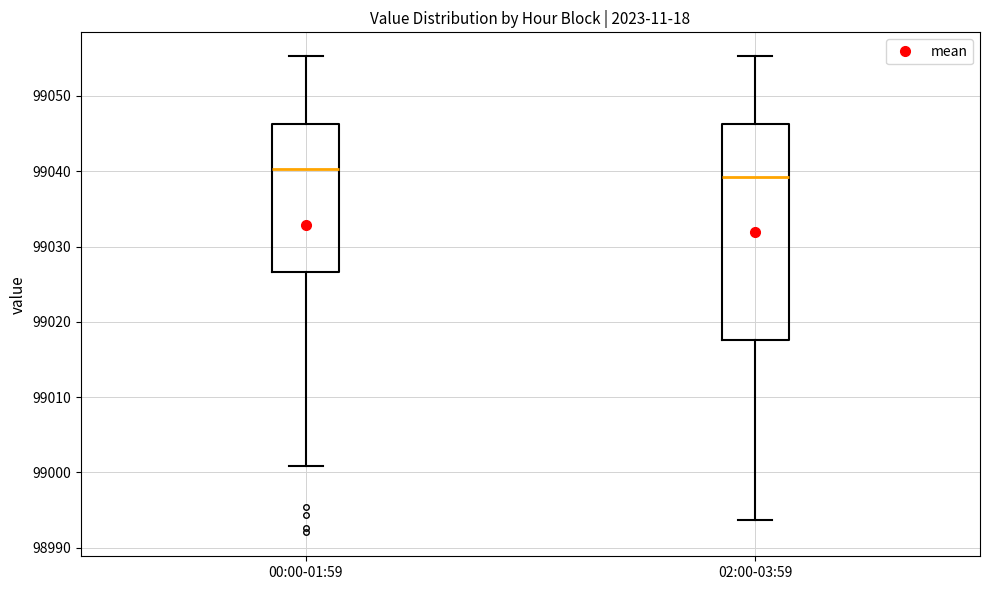

Which box is the tallest, from its lower edge to its upper edge?

02:00-03:59